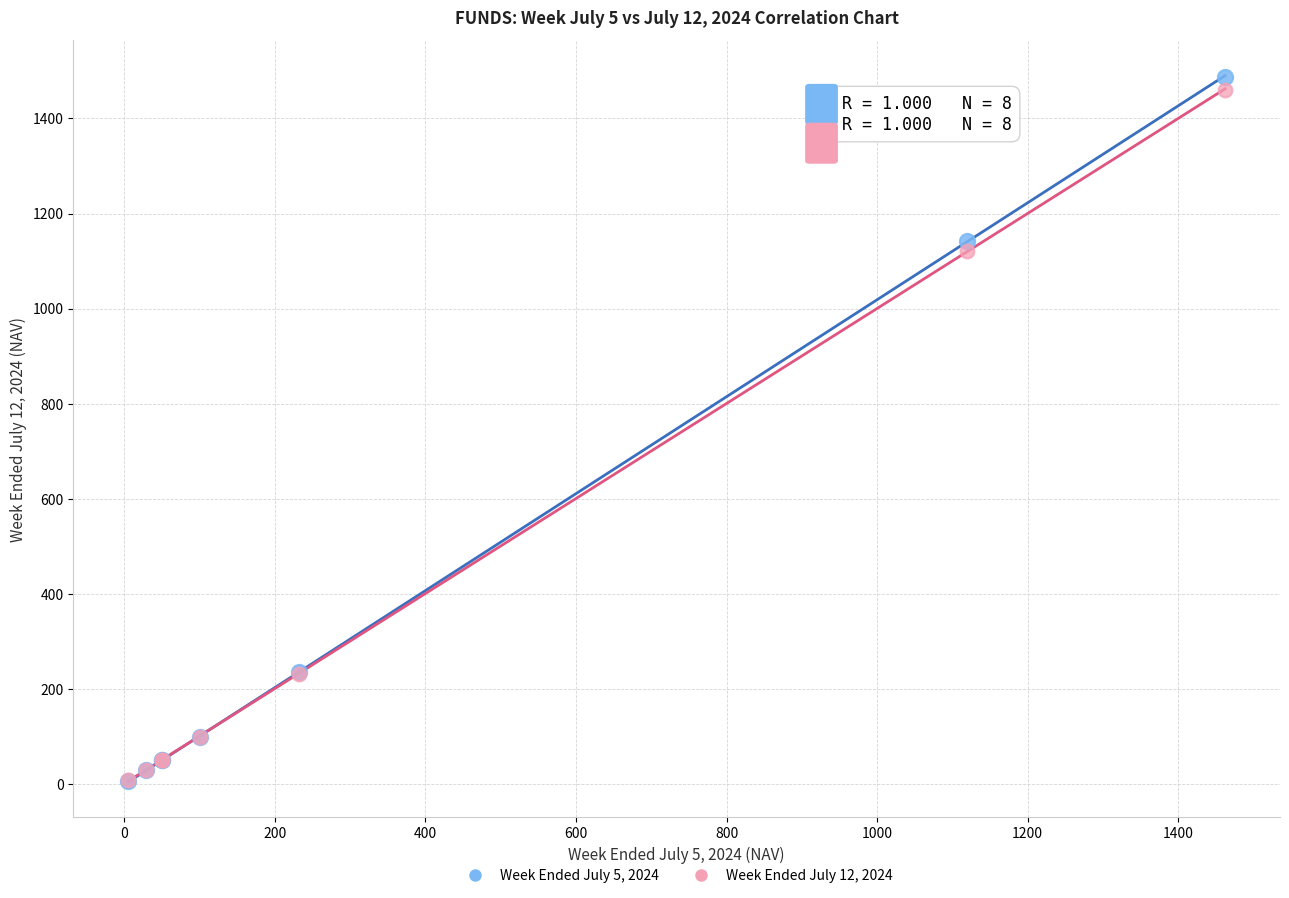

Which series reaches the maximum Y coordinate?

Week Ended July 5, 2024